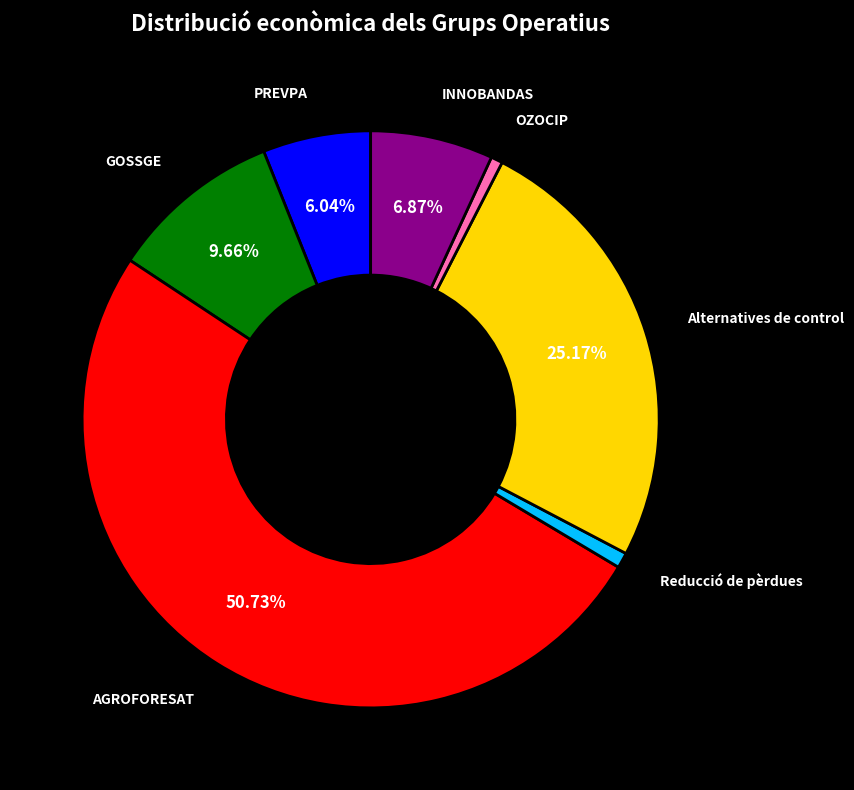

What percentage is the INNOBANDAS slice, to the nearest percent?

7%